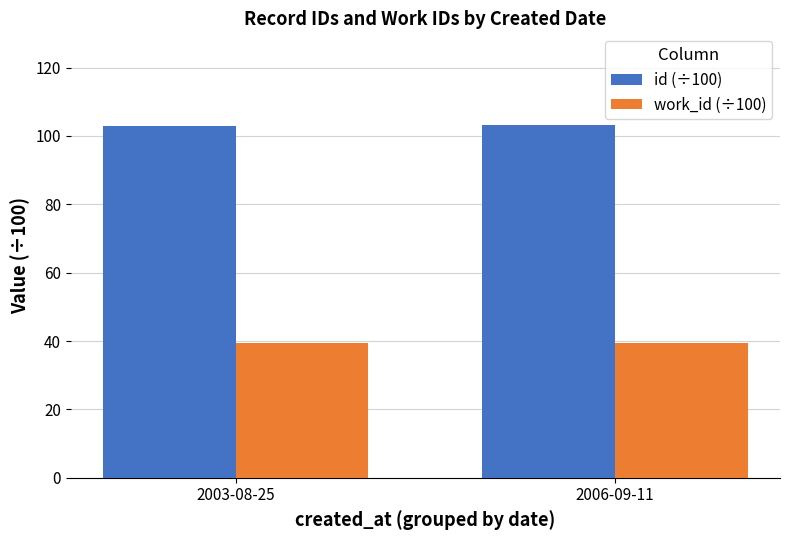

Rank the series by their maximum value, from highest to lowest.

id (÷100), work_id (÷100)